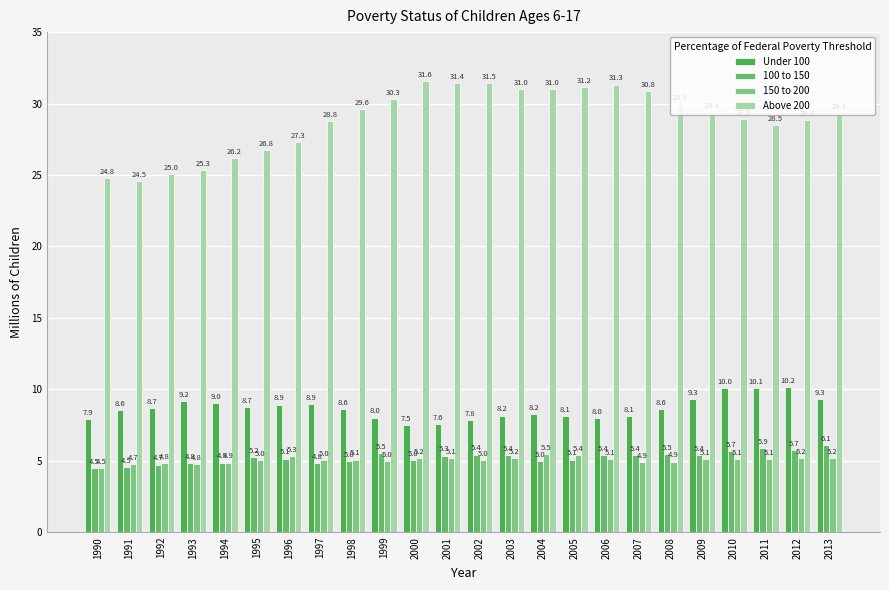

At how many categories does at least one series exceed 24?

24